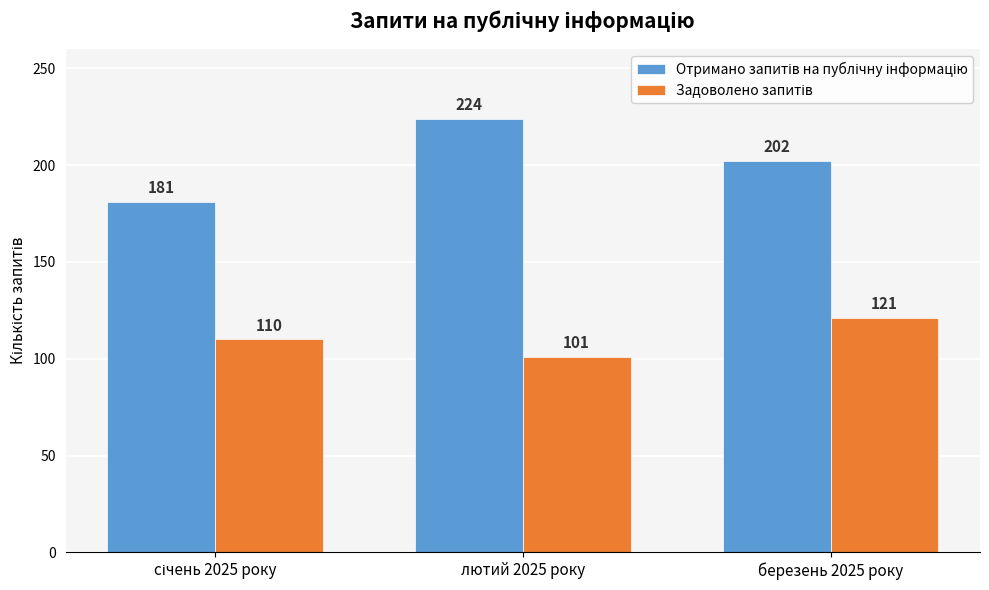

At which category is the sum across all series the highest?

лютий 2025 року